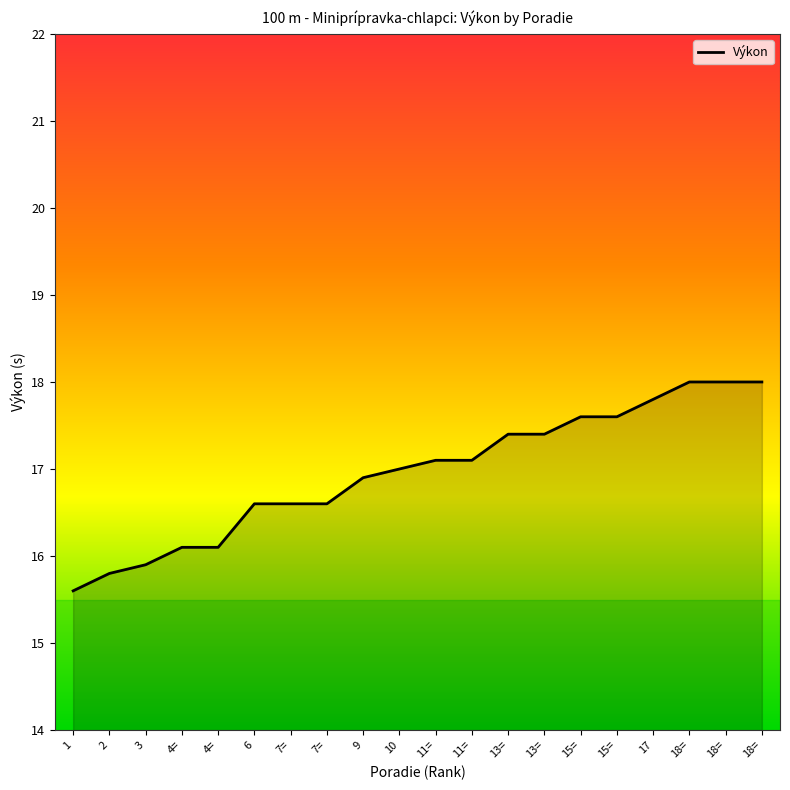

The value at 15= is 11.0. True or false?

False